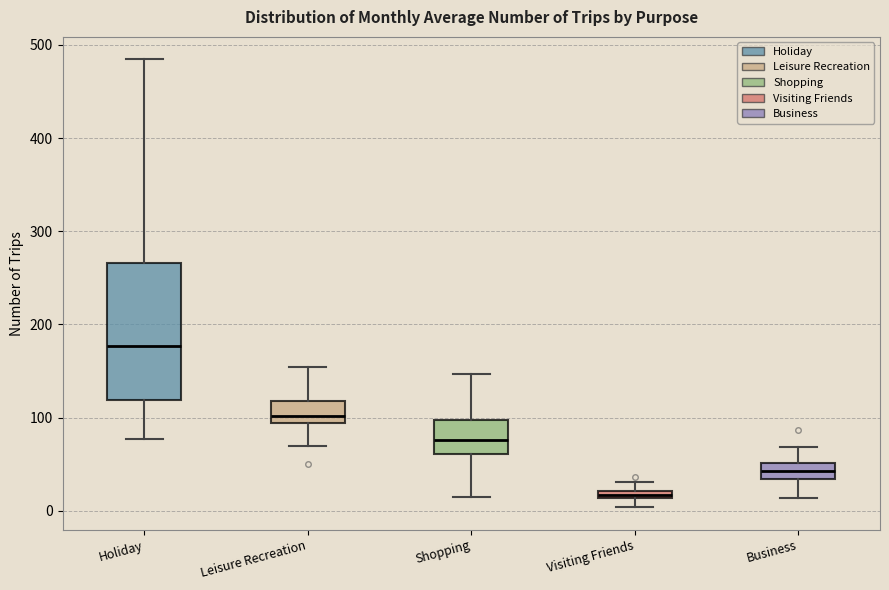

Where does the lower whisker of the box for Holiday end on the y-axis? The values are not printed on the chart, so give them approximately, as read against the axis.

80